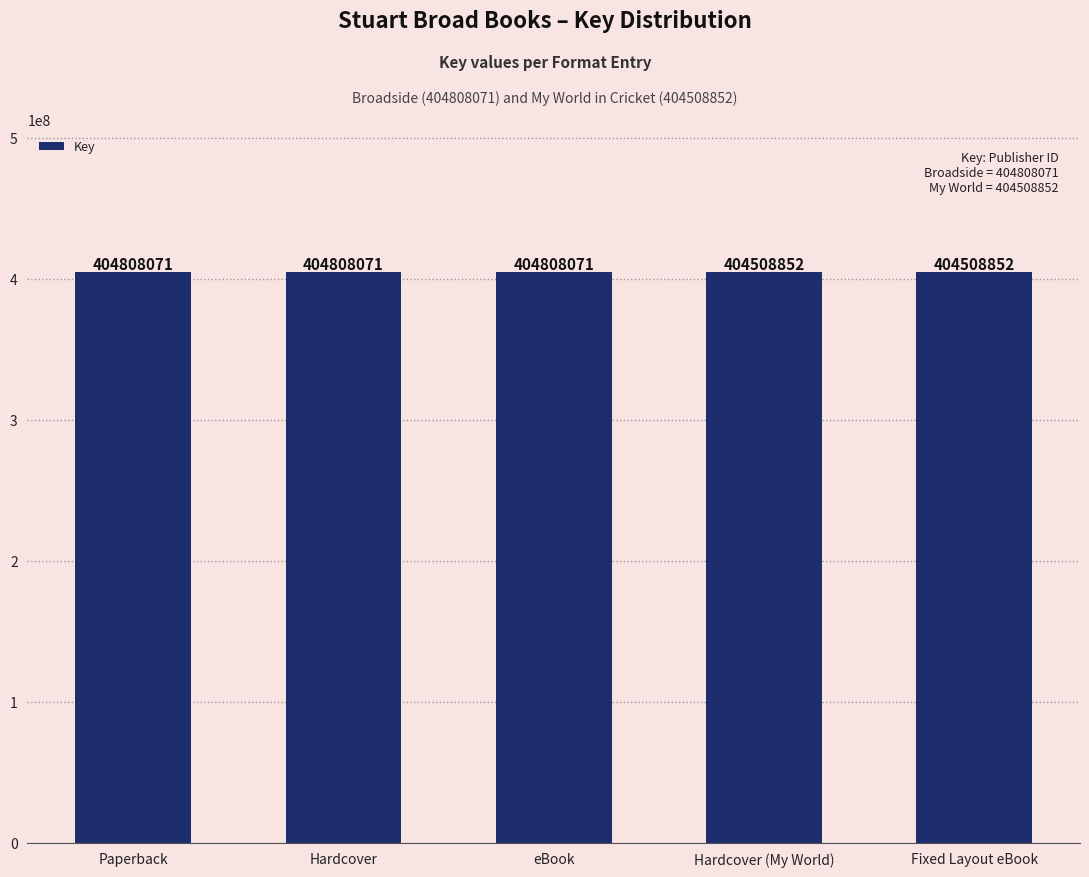

Does the chart contain any negative values?

No